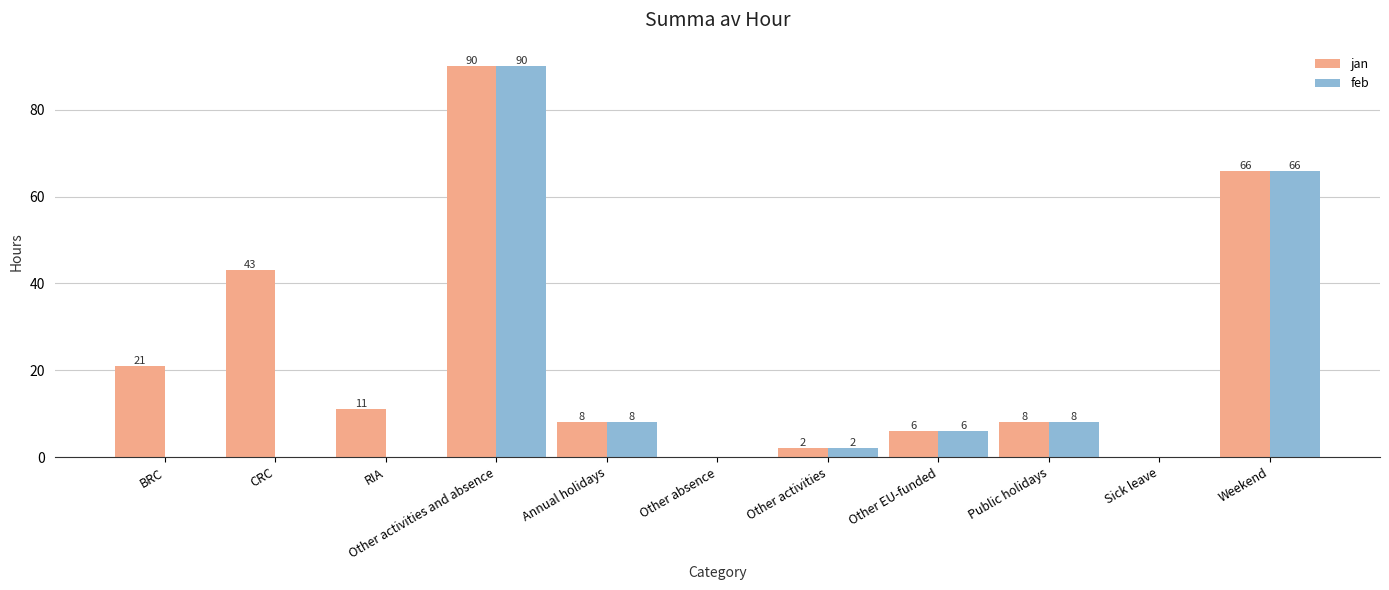

Between BRC and RIA, which series saw the biggest shift?

jan